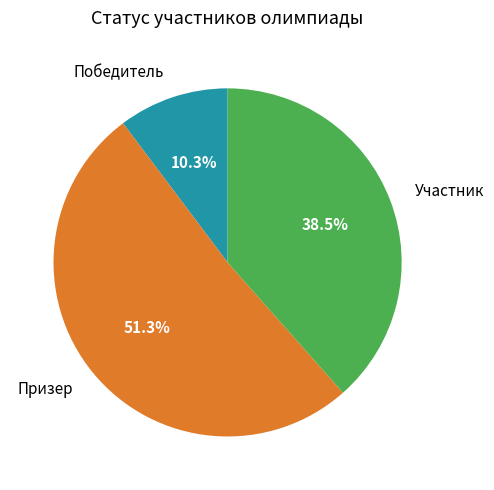

Which has a higher value, Победитель or Участник?

Участник